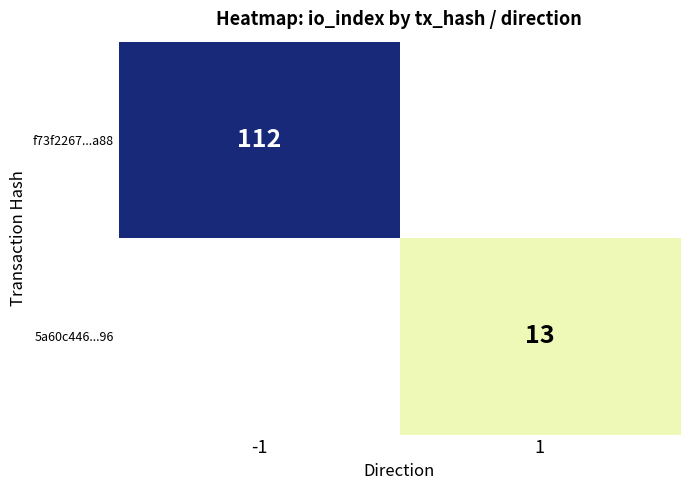

Is it true that f73f2267...a88 equals 112 at -1?

True